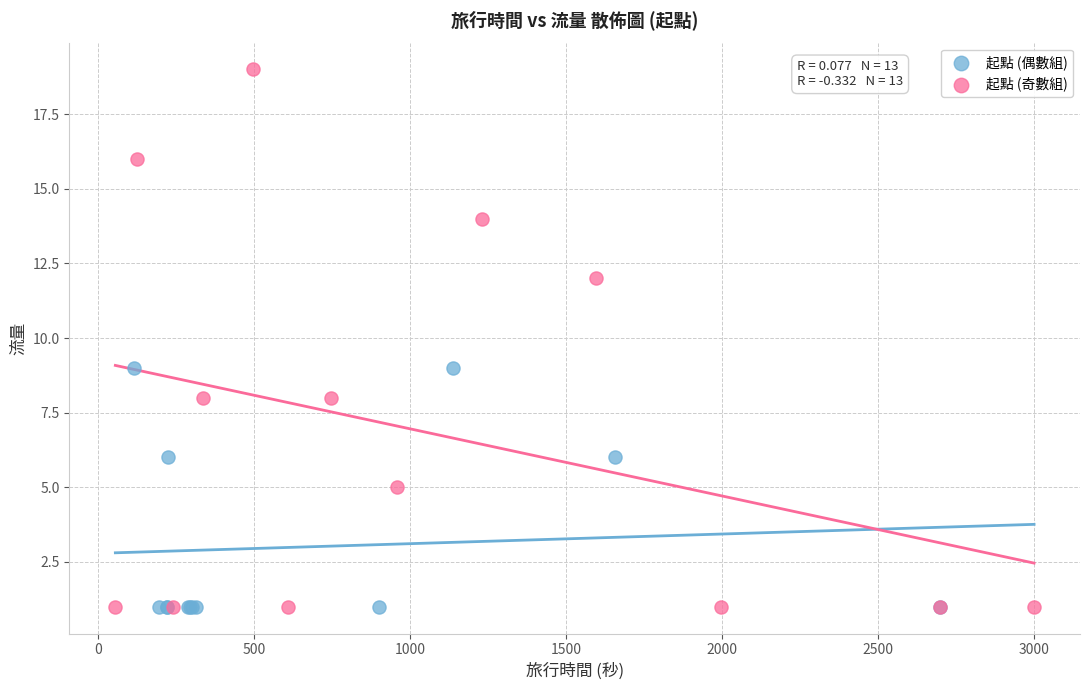

Which series reaches the maximum Y coordinate?

起點 (奇數組)